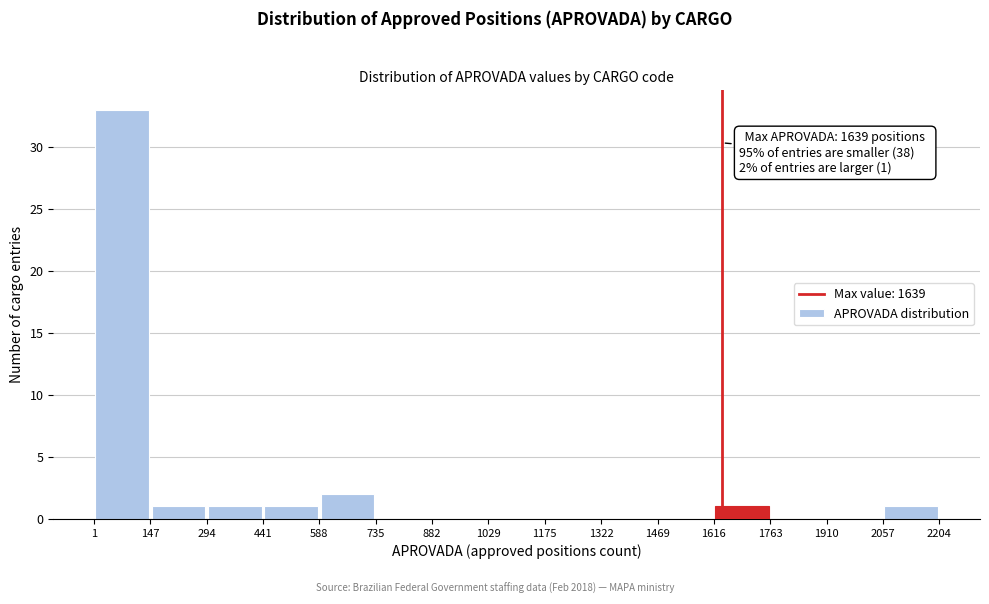

Over which range of the x-axis is the bar tallest?

1 to 147